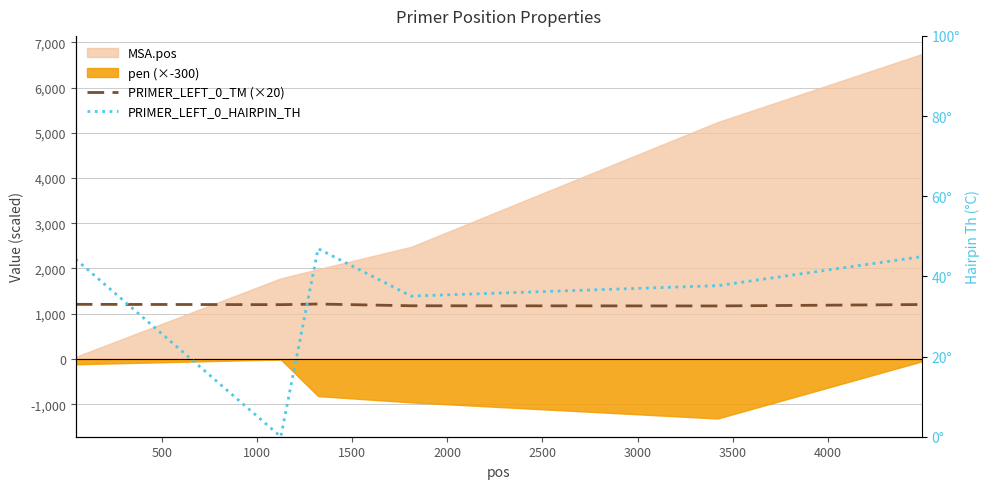

Is the value of PRIMER_LEFT_0_TM (×20) at 500 greater than the value of PRIMER_LEFT_0_HAIRPIN_TH at 0?

Yes